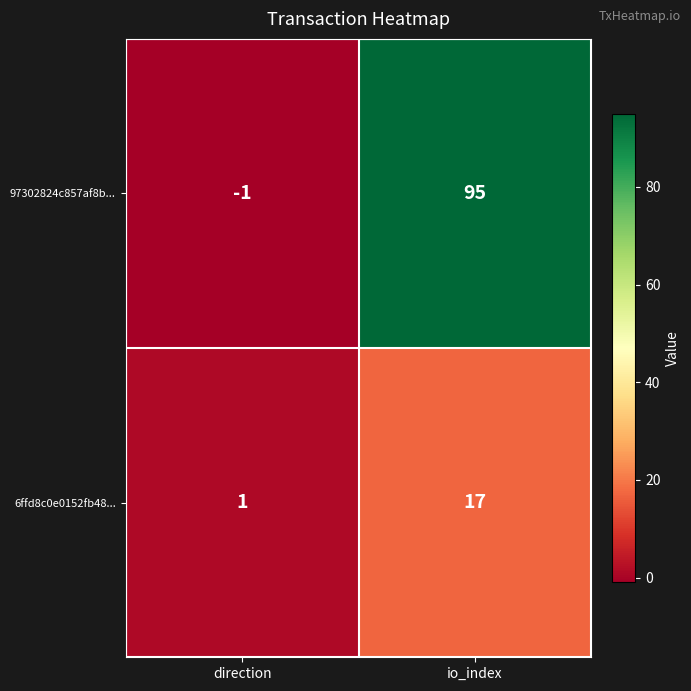

Which category has the highest value across all series?

io_index